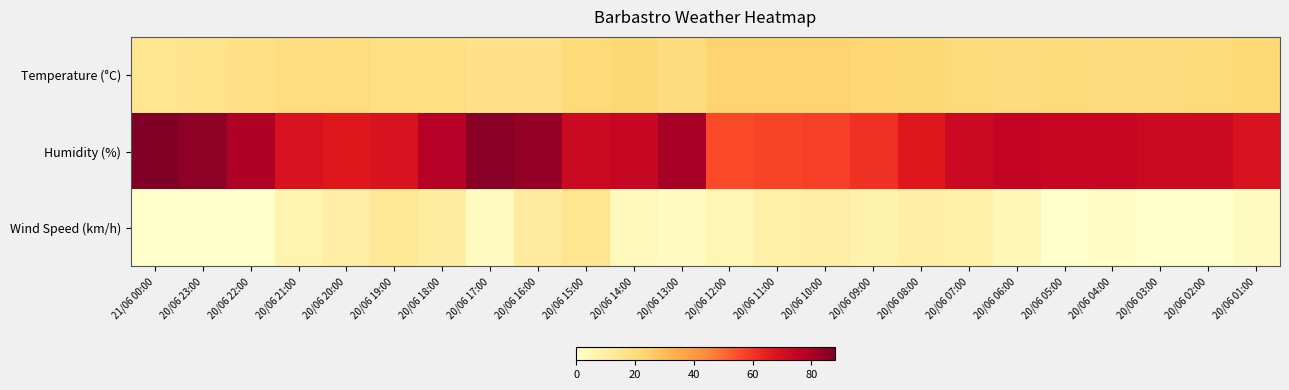

What is the difference between the highest and lowest values at 20/06 18:00?

67.0